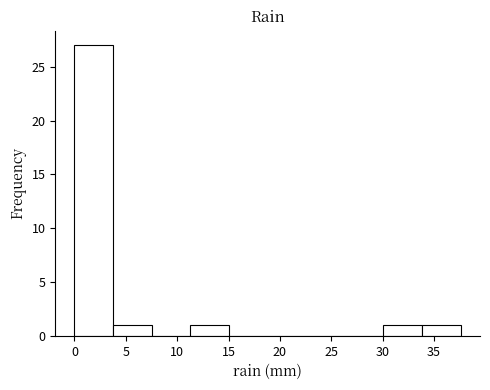

Reading left to right, transcribe this chart: for each bar, give the range it covers on the x-axis and its height. Neither the bar edges nor the heights are printed on the chart, so give them approximately, as read against the axes.

0.0 to 4.0: 27
4.0 to 7.5: 1
7.5 to 11.5: 0
11.5 to 15.0: 1
15.0 to 19.0: 0
19.0 to 22.5: 0
22.5 to 26.5: 0
26.5 to 30.0: 0
30.0 to 34.0: 1
34.0 to 37.5: 1